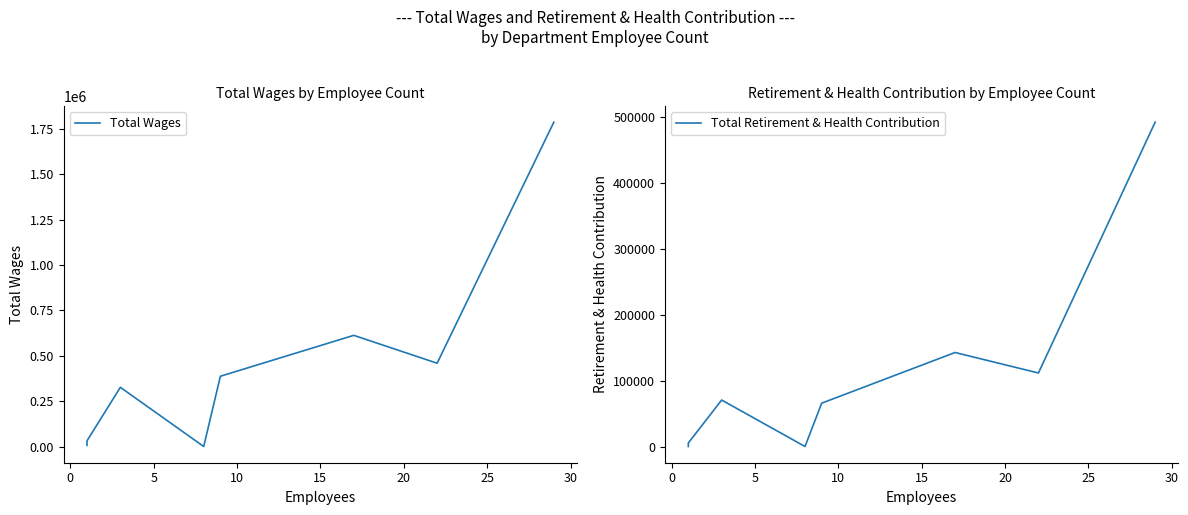

Between 15 and 5, which is larger?

15